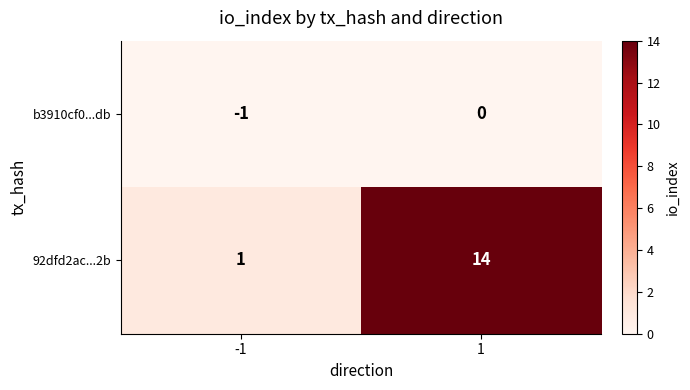

List the series in order of their peak value, highest first.

92dfd2ac...2b, b3910cf0...db